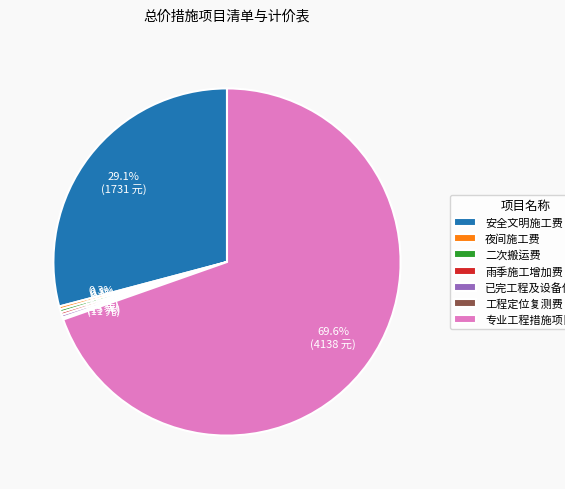

What is the largest slice in the pie chart?

专业工程措施项目费